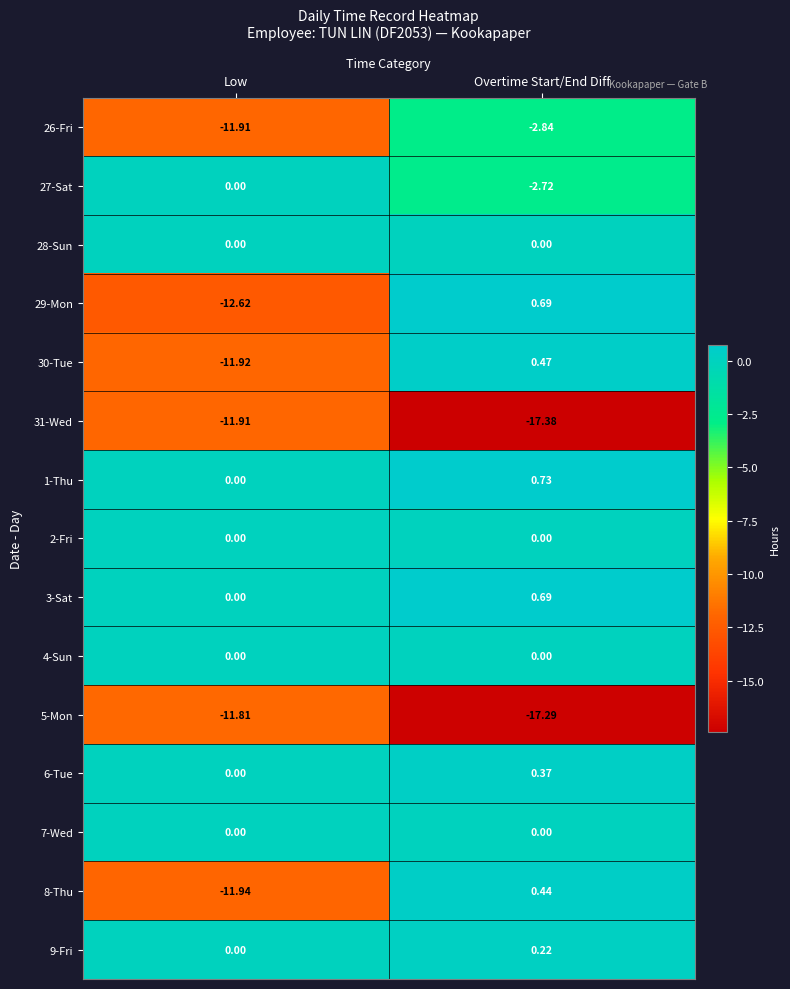

Which category has the highest value in the 8-Thu series?

Overtime Start/End Diff